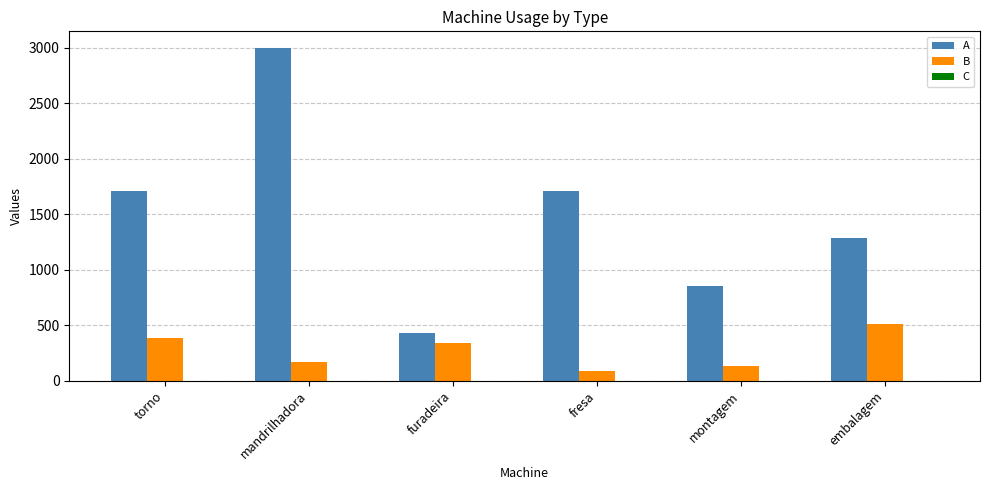

True or false: A has a value of 433.6 at montagem.

False